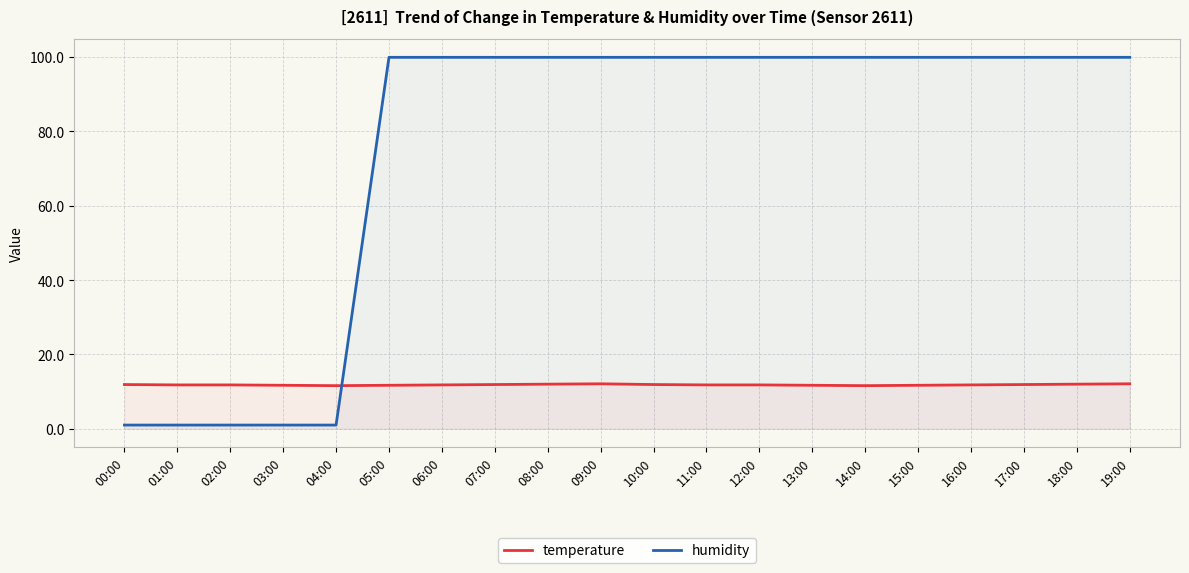

Which series changed the most between 02:00 and 11:00?

humidity